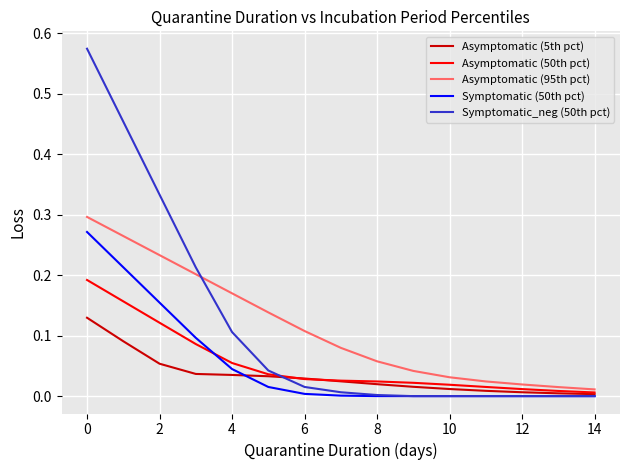

Which series has the largest range (max minus min)?

Symptomatic_neg (50th pct)